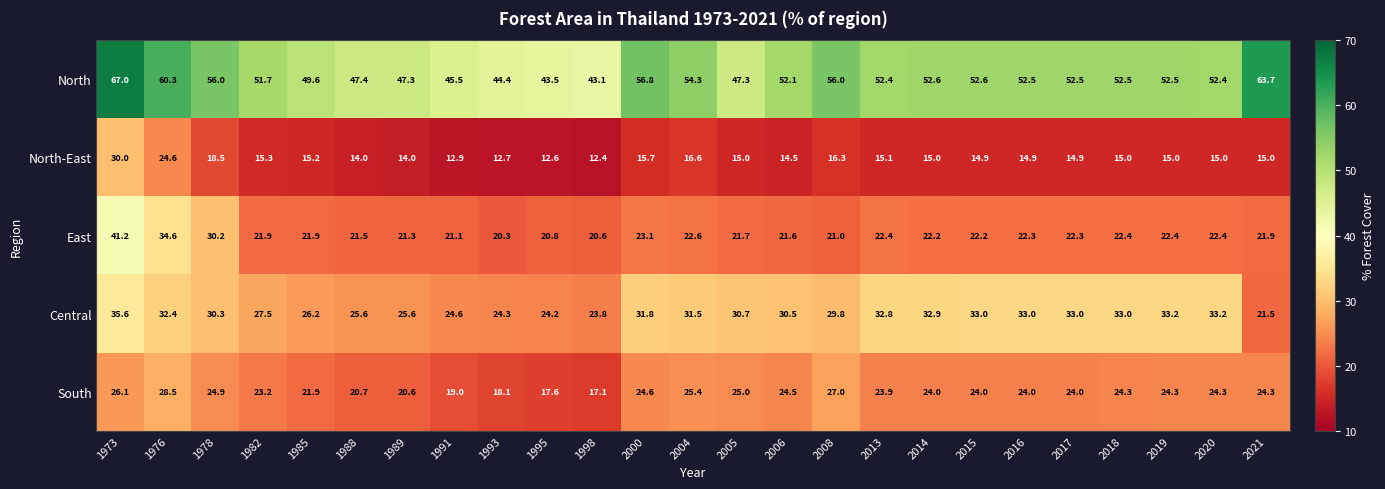

How many categories are shown in the chart?

25